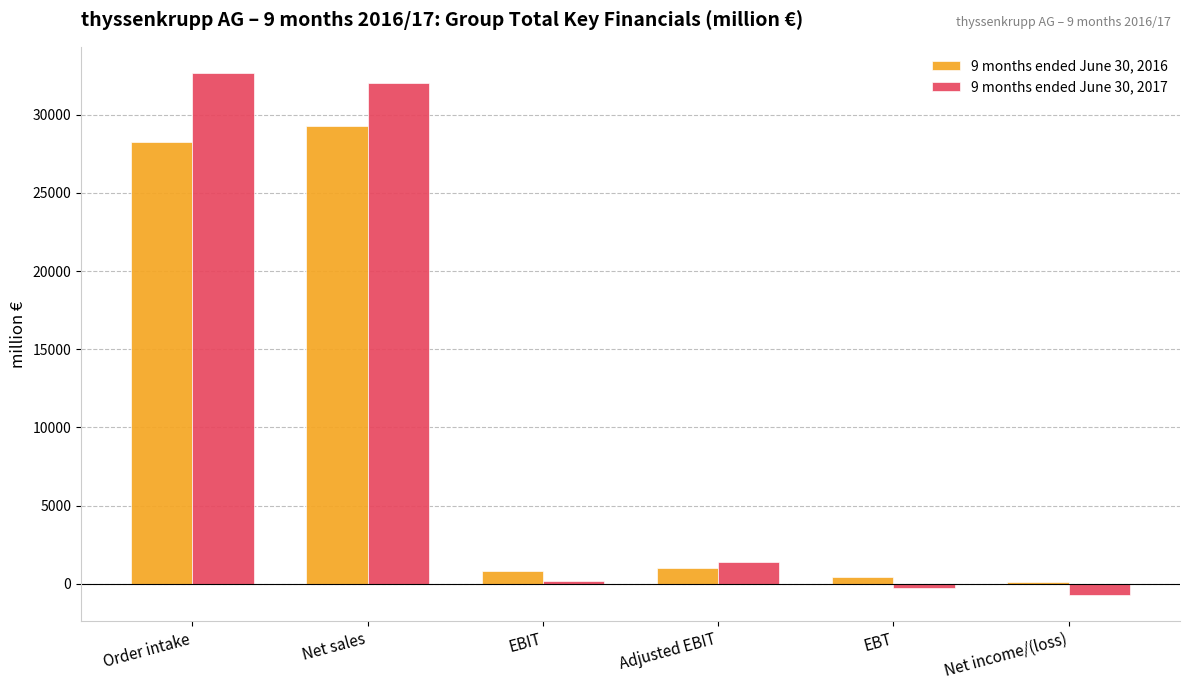

The value of 9 months ended June 30, 2016 at Net sales is 29265. True or false?

True